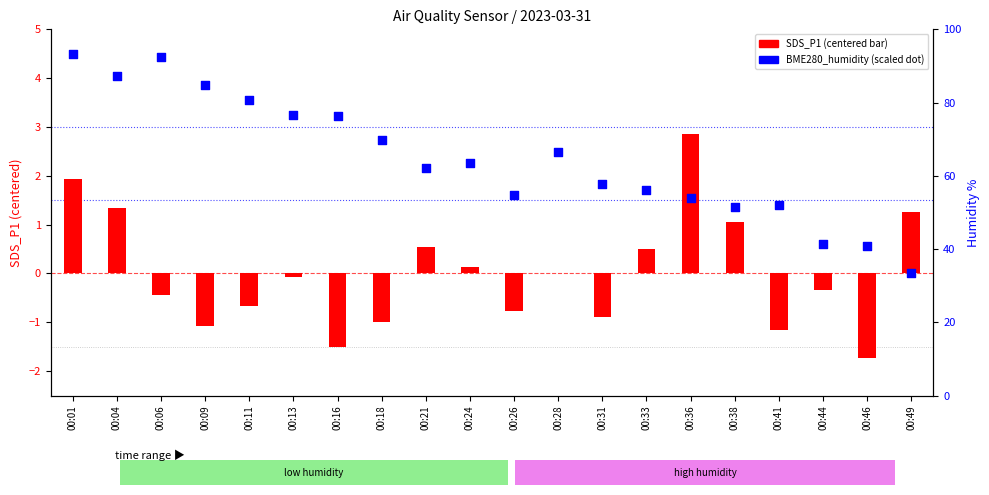

Which series has the largest total across all categories?

BME280_humidity (scaled)